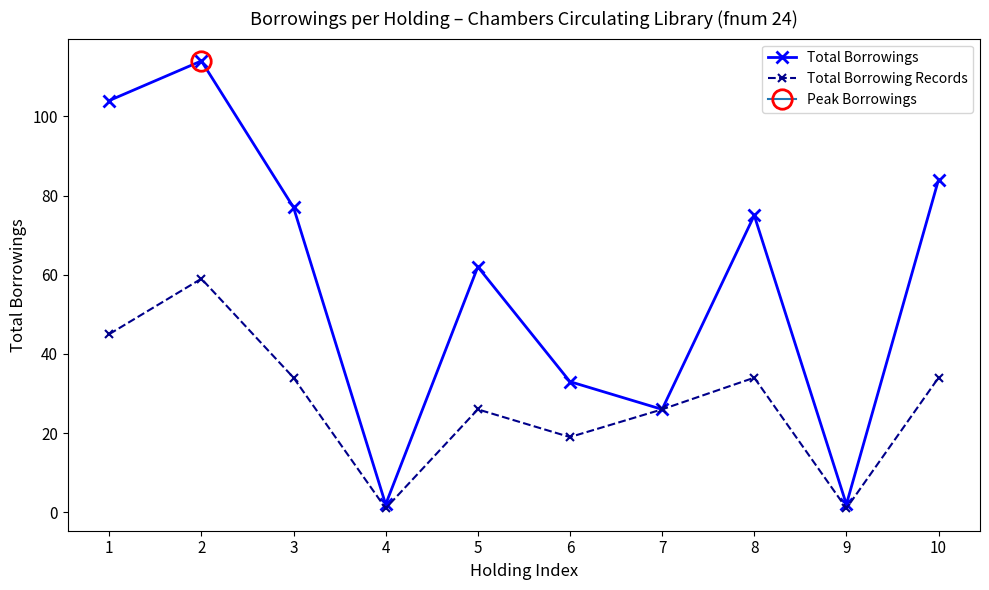

What is the greatest value displayed?

114